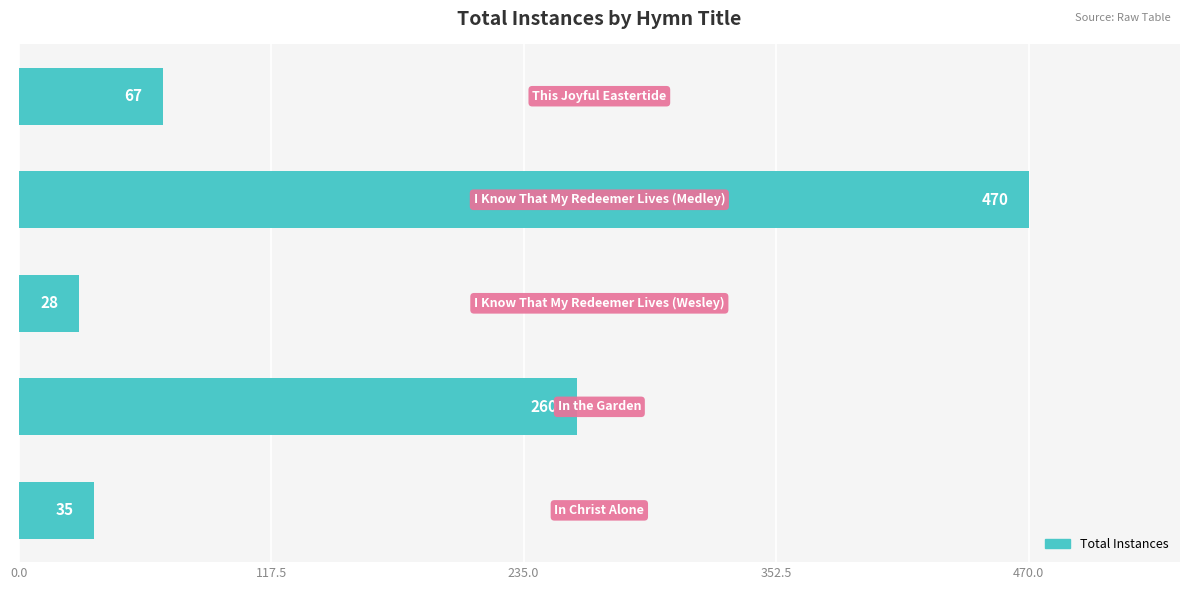

Reading top to bottom, what are all the values shown in this chart?

67	470	28	260	35